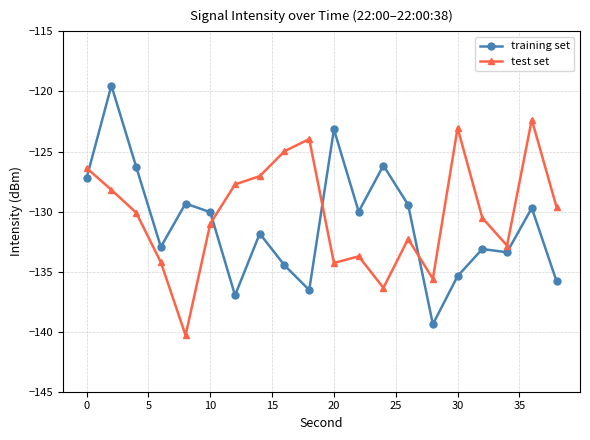

True or false: test set has more than 2 points higher than both neighbors.

True